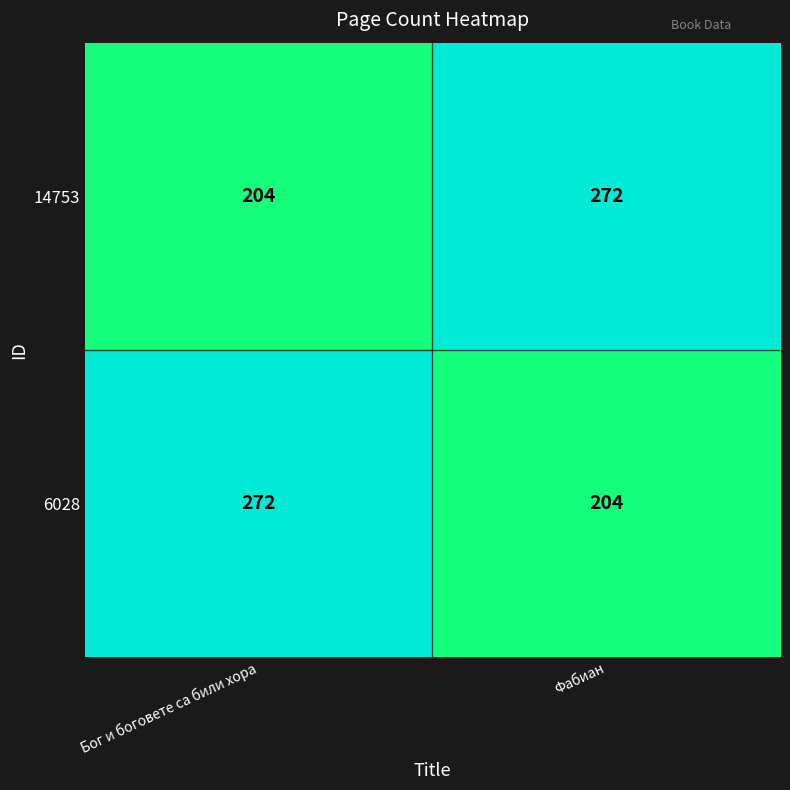

Rank the series at Бог и боговете са били хора from lowest to highest value.

14753, 6028